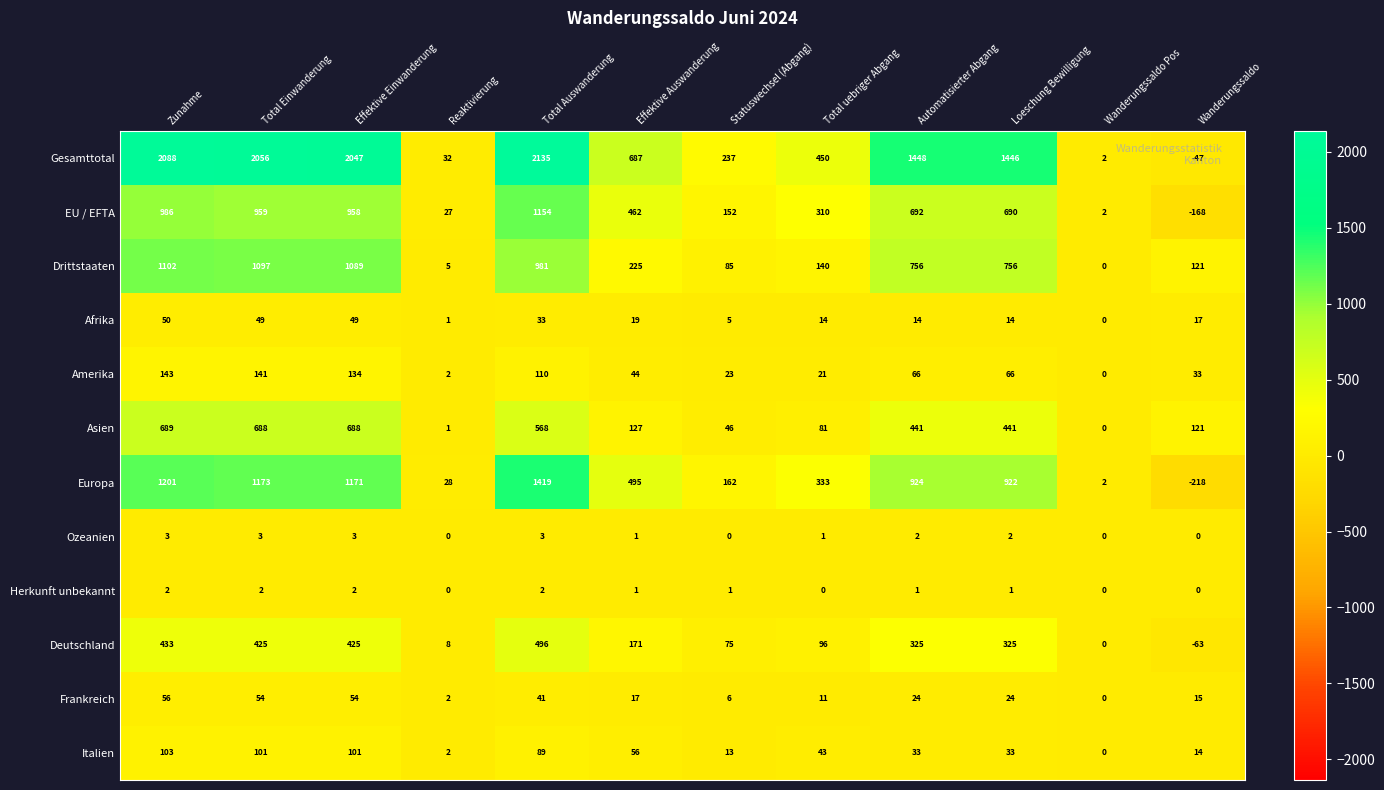

The Amerika series shows 33 at Wanderungssaldo. True or false?

True